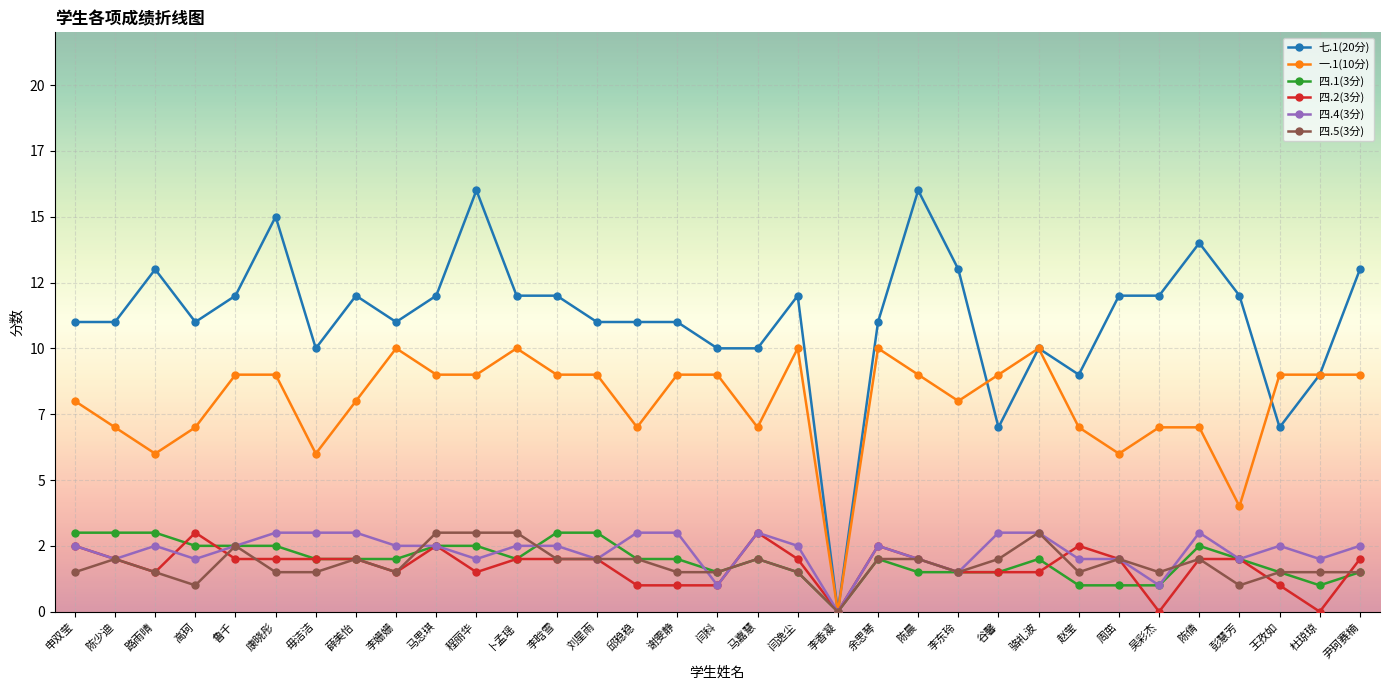

True or false: 四.2(3分) has more than 1 points higher than both neighbors.

True